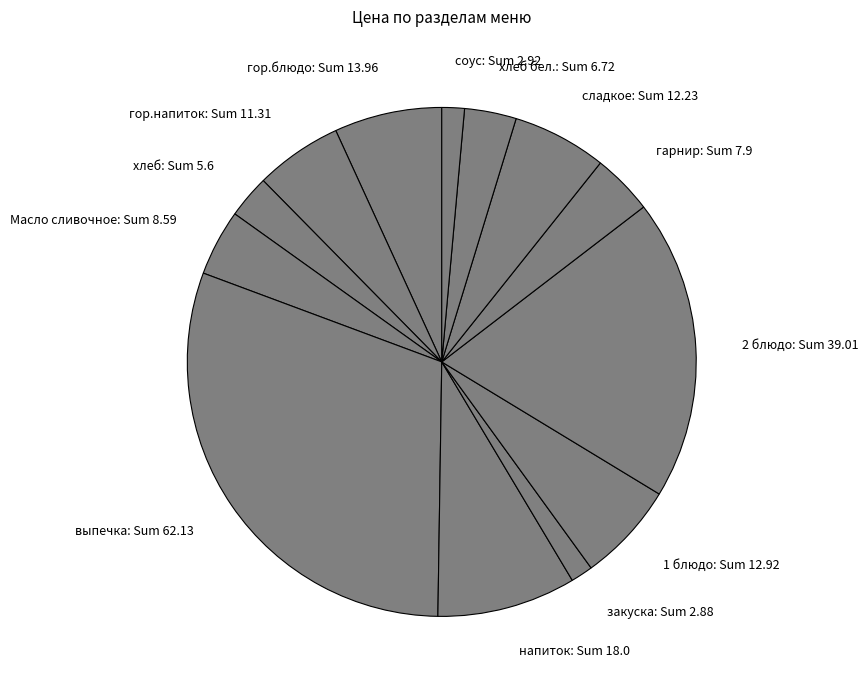

Count the number of slices in the pie.

13